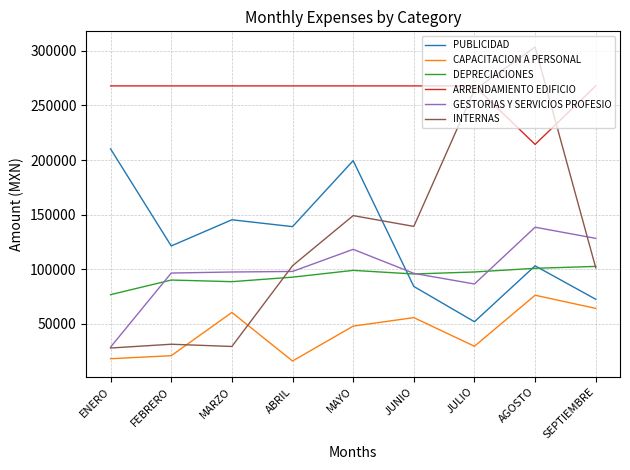

Which series has the largest range (max minus min)?

INTERNAS